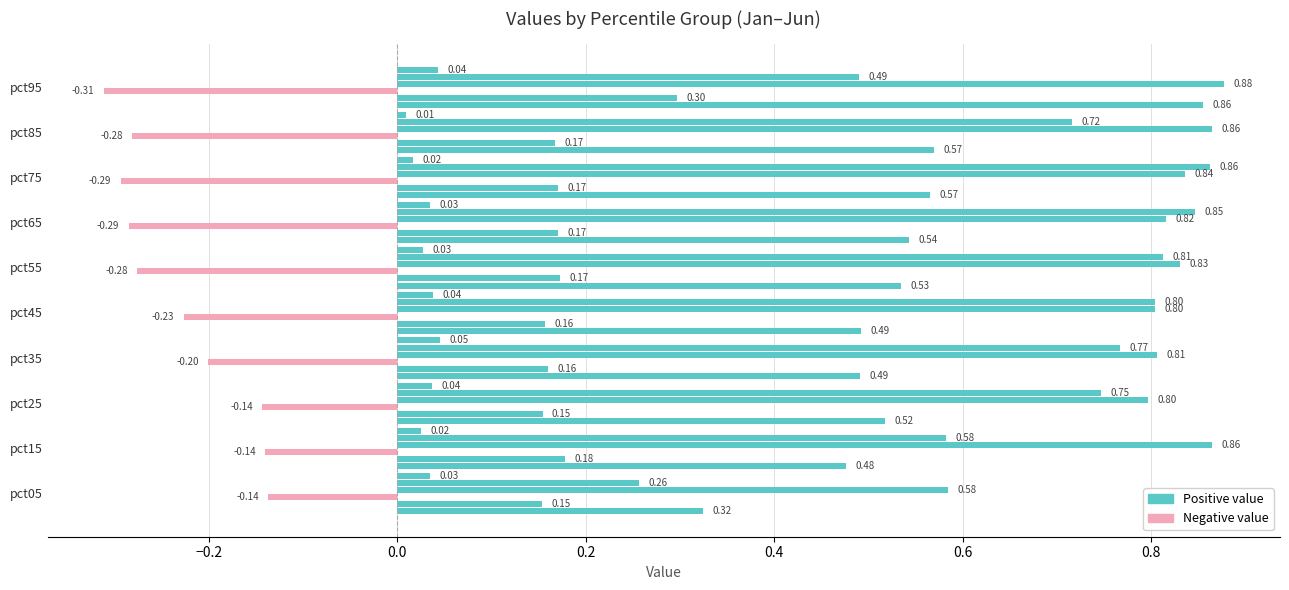

Which category has the lowest value in the Feb series?

pct05